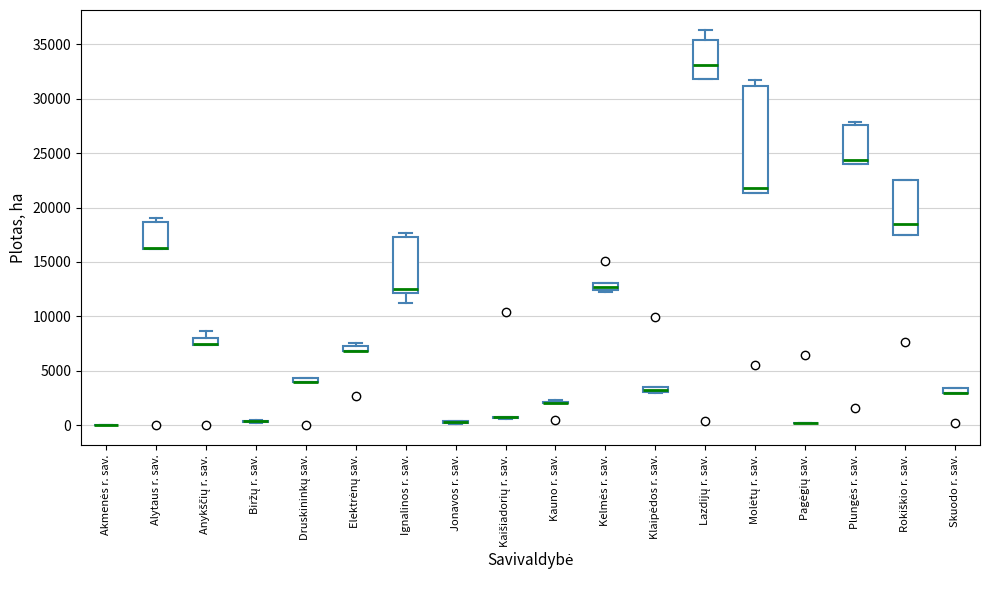

Where is the upper edge of the box for Druskininkų sav. on the y-axis? The values are not printed on the chart, so give them approximately, as read against the axis.

4500